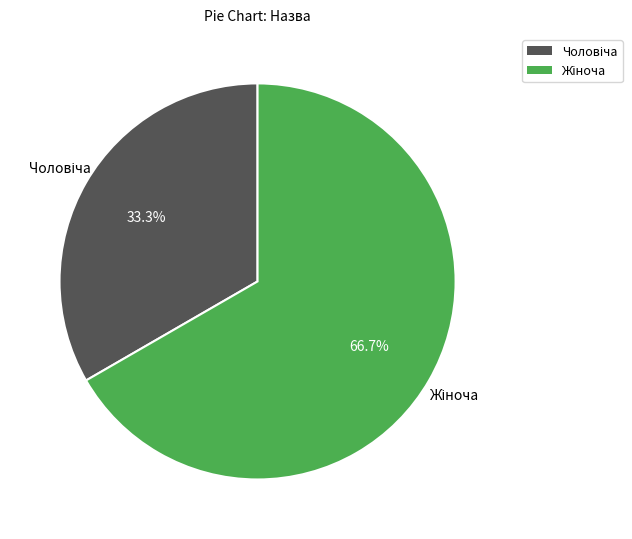

Which category has the smallest portion of the pie?

Чоловіча